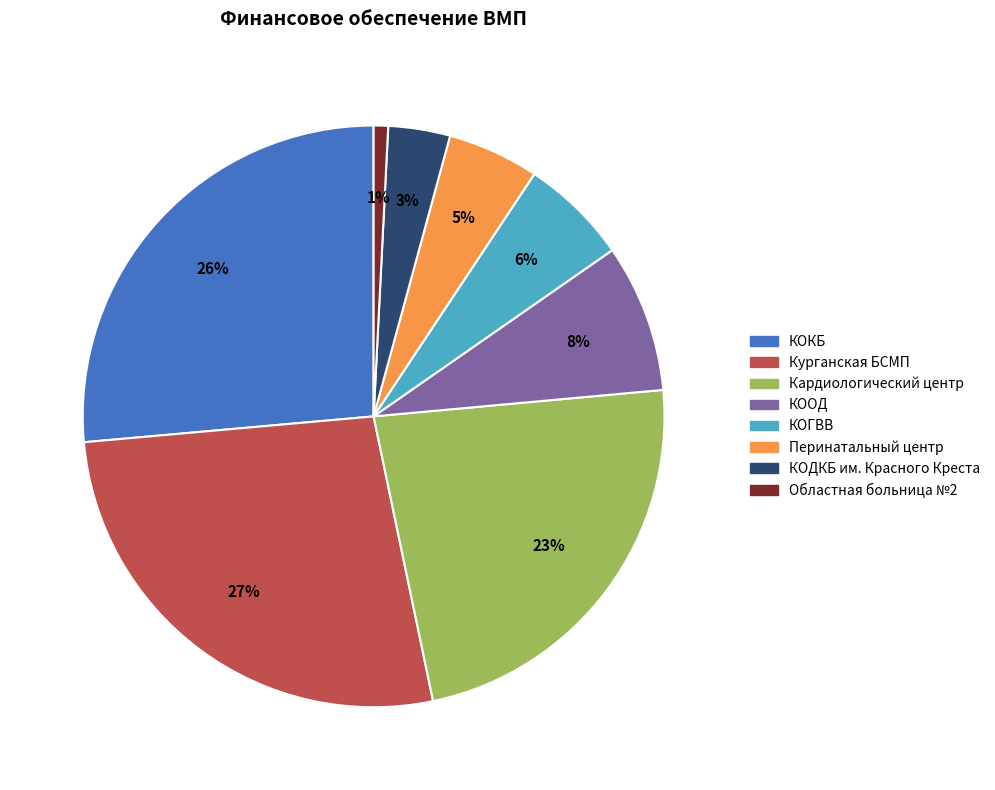

To the nearest percent, what is the average slice percentage?

12%